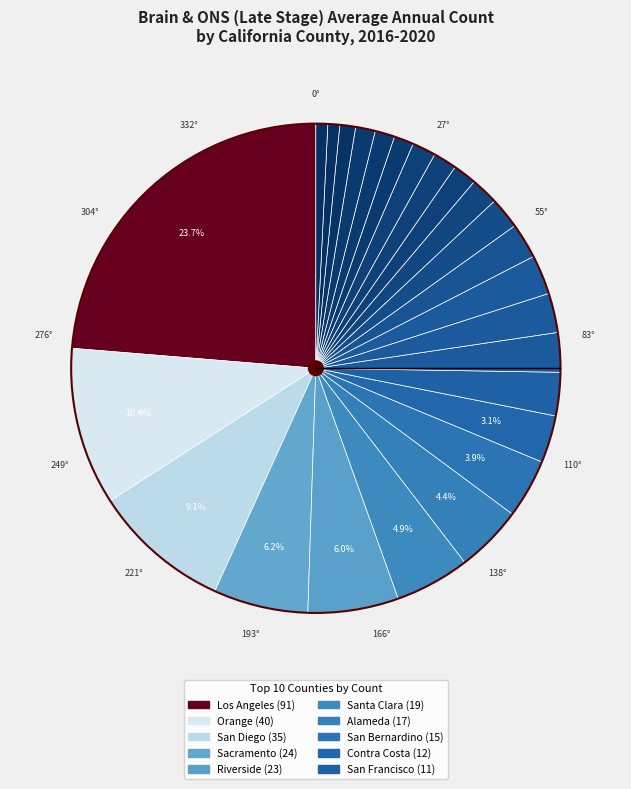

Count the number of slices in the pie.

25